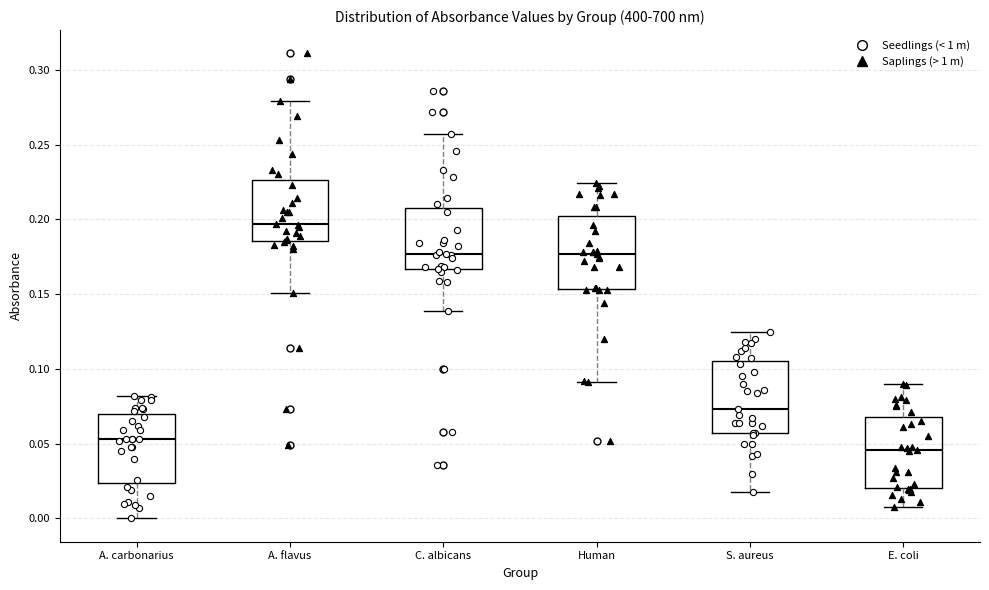

Where does the median line of the box for A. flavus sit on the y-axis? The values are not printed on the chart, so give them approximately, as read against the axis.

0.195